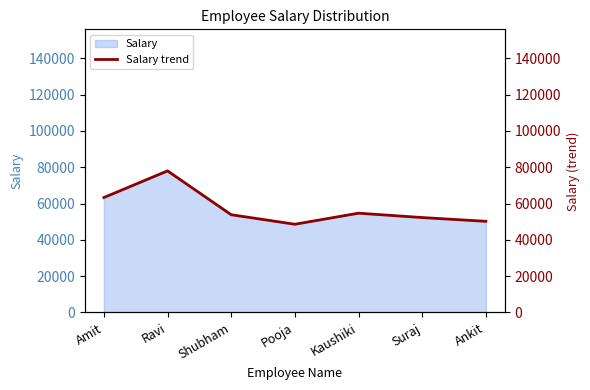

What is the label of the 6th point from the right?

Ravi